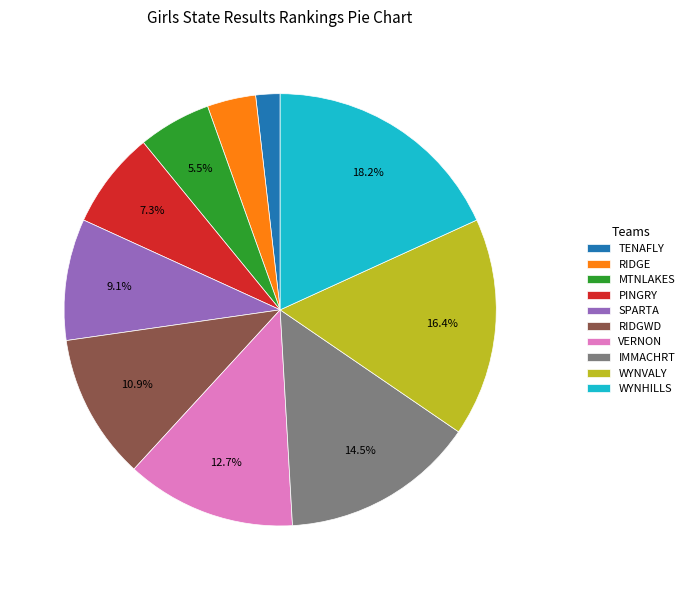

Is it true that WYNVALY is 16% of the pie?

True